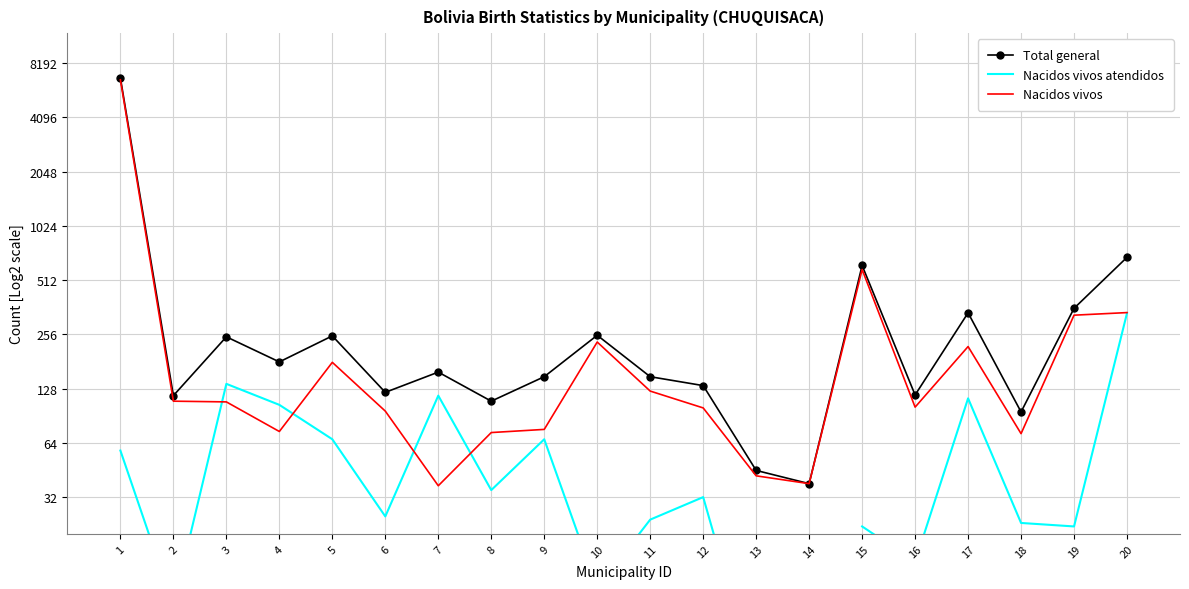

What is the sum of all Total general values?

10937.0